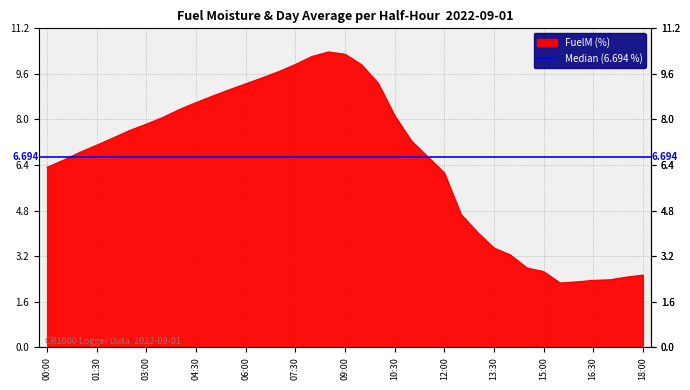

At which category does the chart reach its peak across all series?

08:30